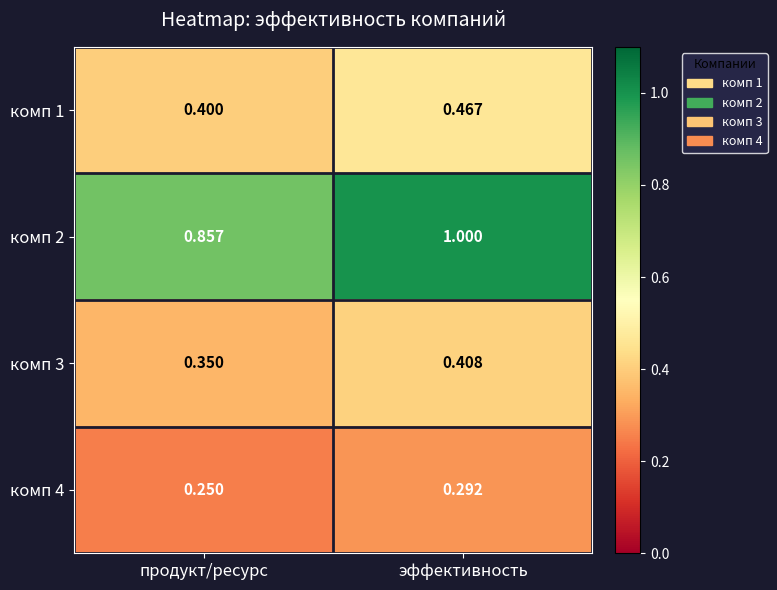

Which category has the highest value in the комп 2 series?

эффективность